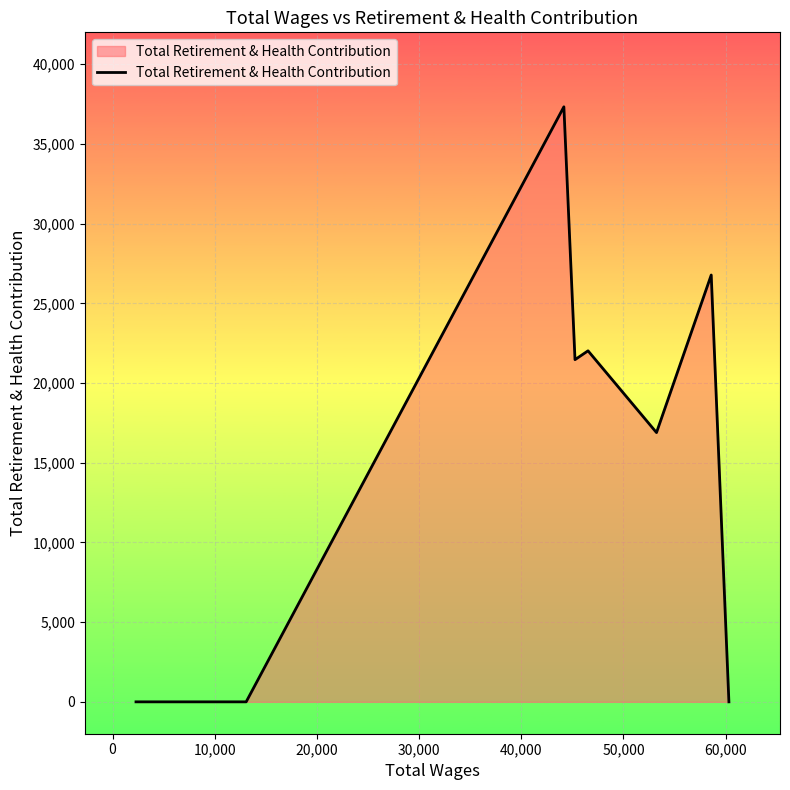

What is the difference between the maximum and minimum values?

37327